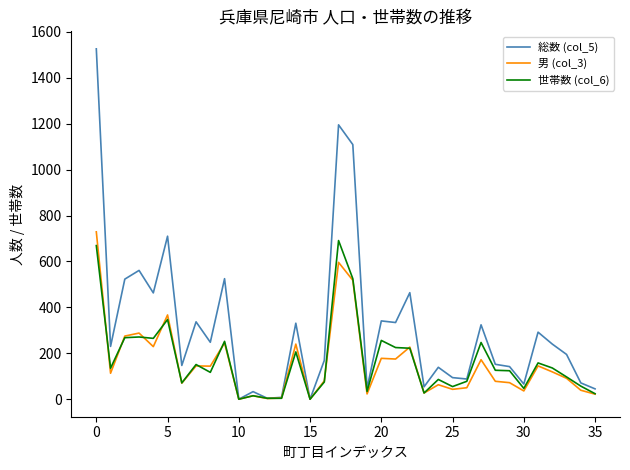

Which series has the largest range (max minus min)?

総数 (col_5)